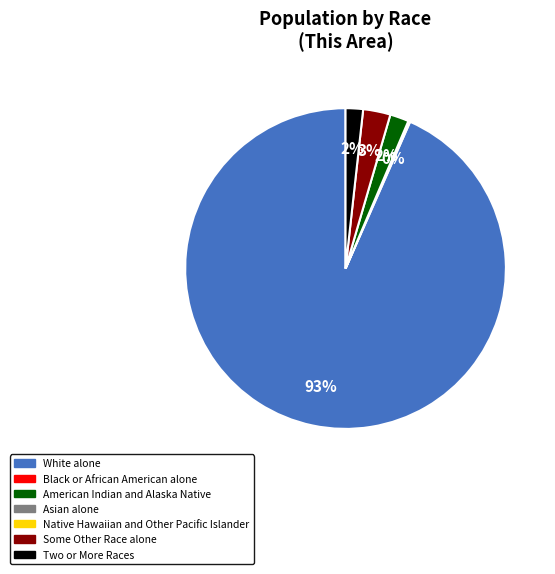

Does any single category account for the majority?

Yes